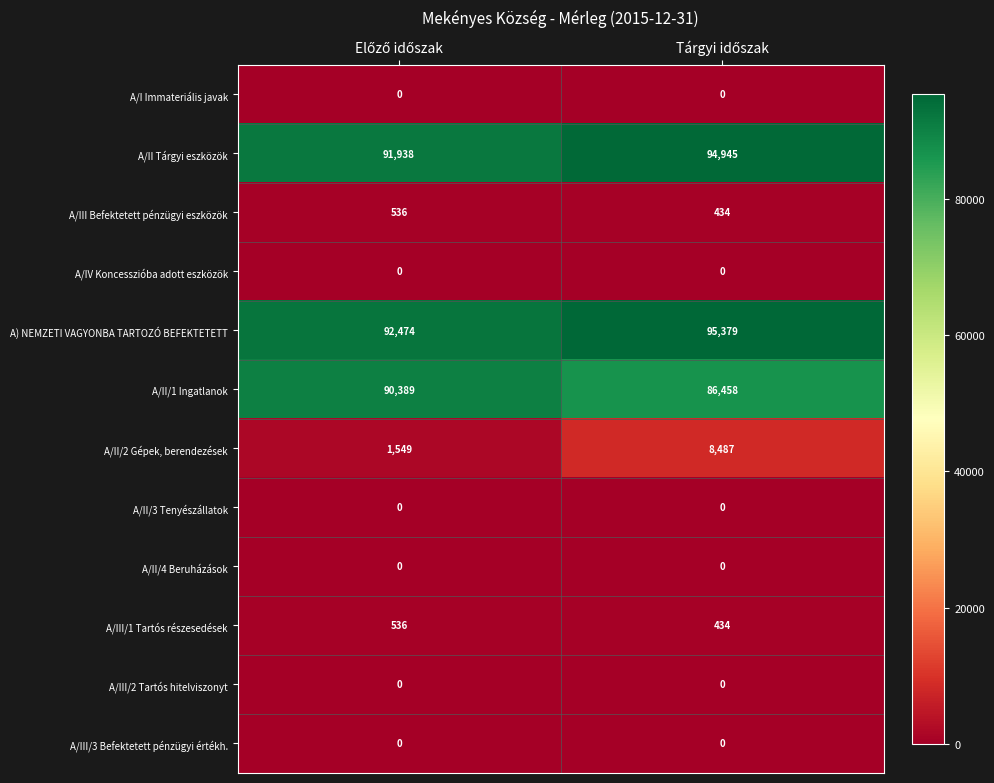

What is the sum of all A/III/1 Tartós részesedések values?

970